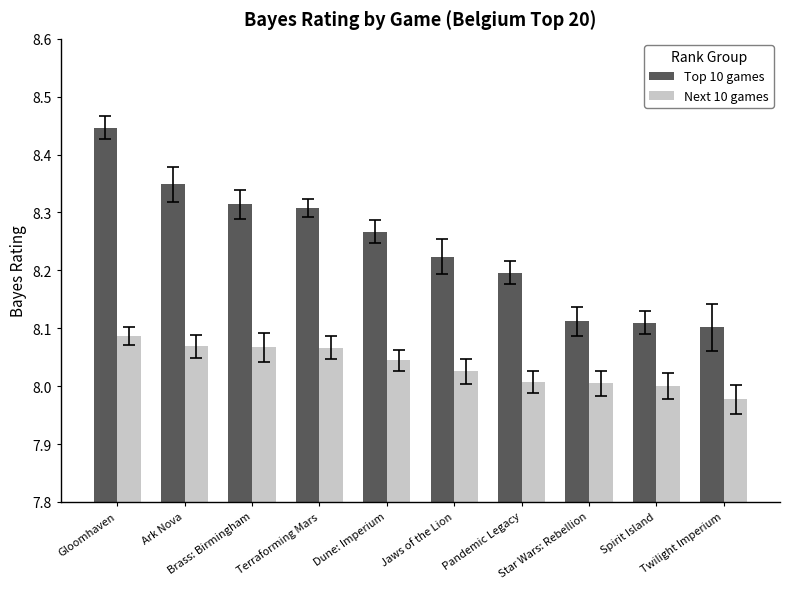

Is it true that Top 10 games equals 11.0 at Jaws of the Lion?

False